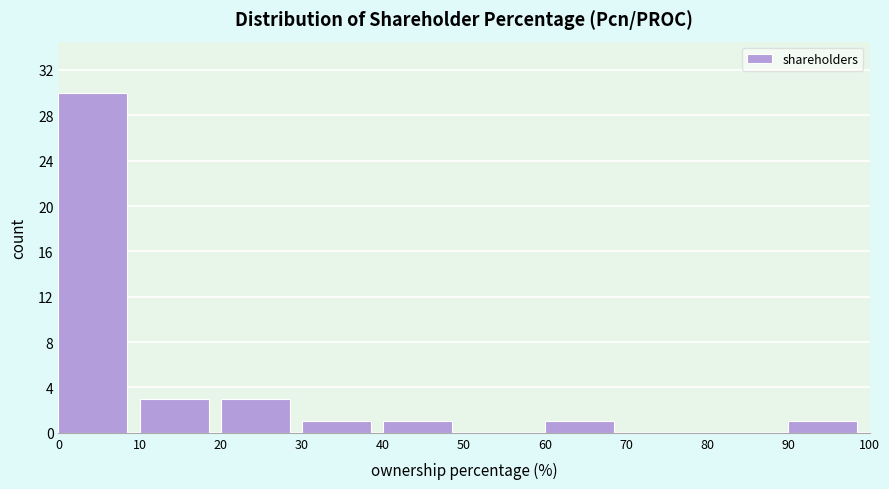

Reading left to right, transcribe this chart: for each bar, give the range it covers on the x-axis and its height. The values are not printed on the chart, so give them approximately, as read against the axis.

0 to 10: 30
10 to 20: 3
20 to 30: 3
30 to 40: 1
40 to 50: 1
50 to 60: 0
60 to 70: 1
70 to 80: 0
80 to 90: 0
90 to 100: 1